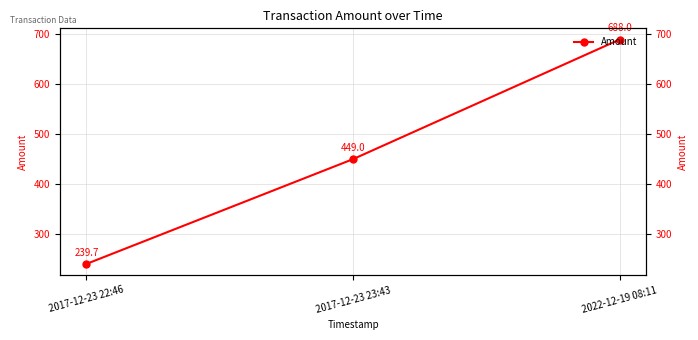

What position from the left is 2017-12-23 22:46?

1